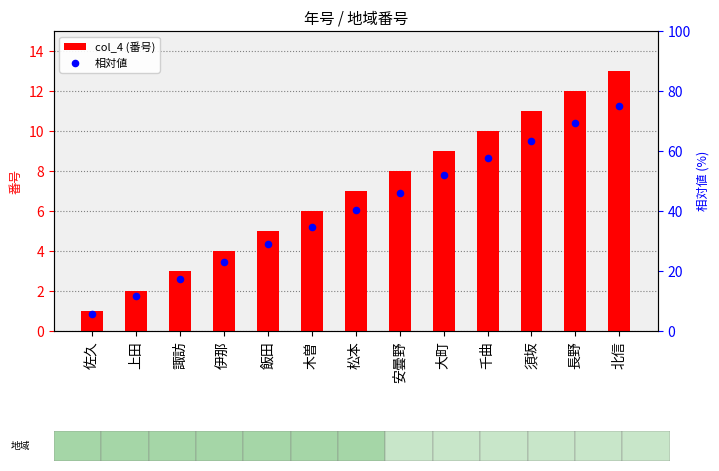

Is the value of 地域区分 at 伊那 greater than the value of 相対値 at 長野?

No